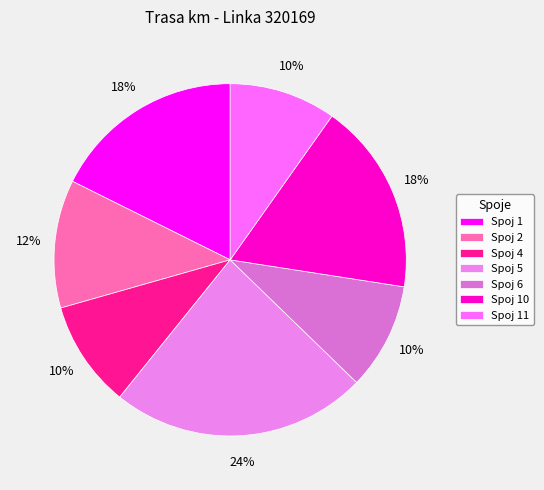

To the nearest percent, what portion does Spoj 1 represent?

18%